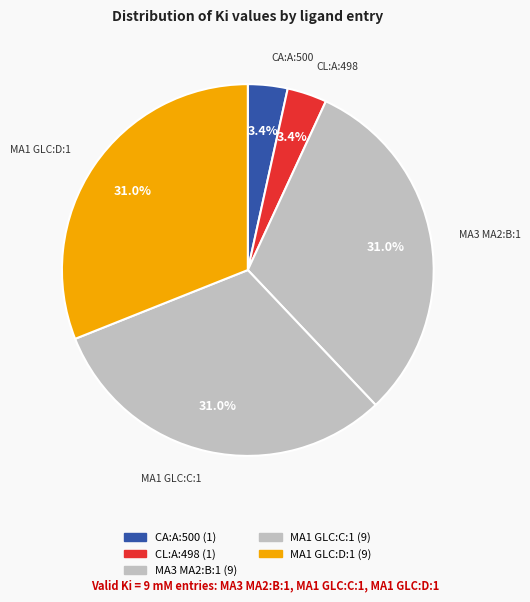

How many slices are in this pie chart?

5